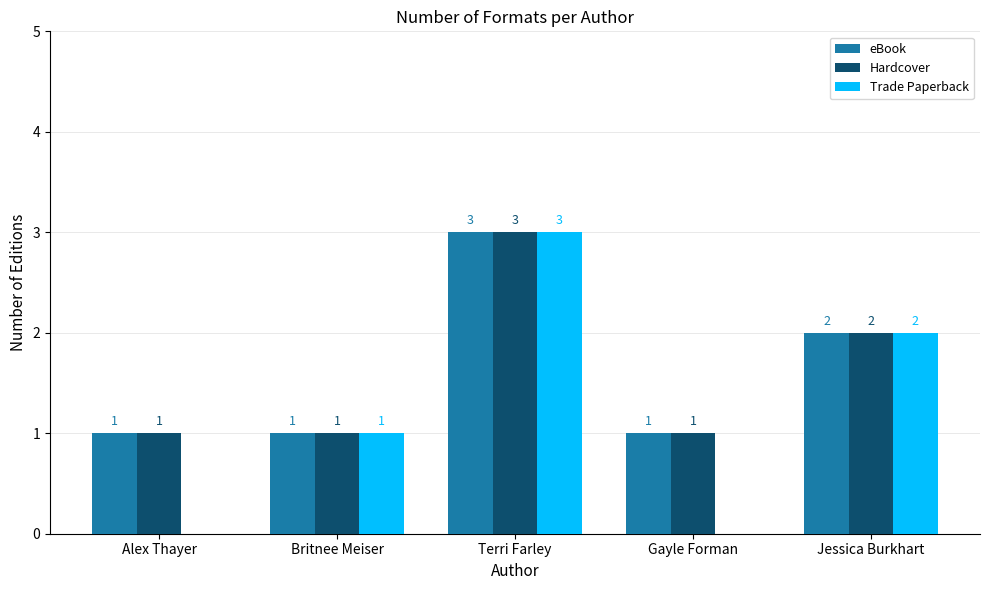

What is the sum of all Hardcover values?

8